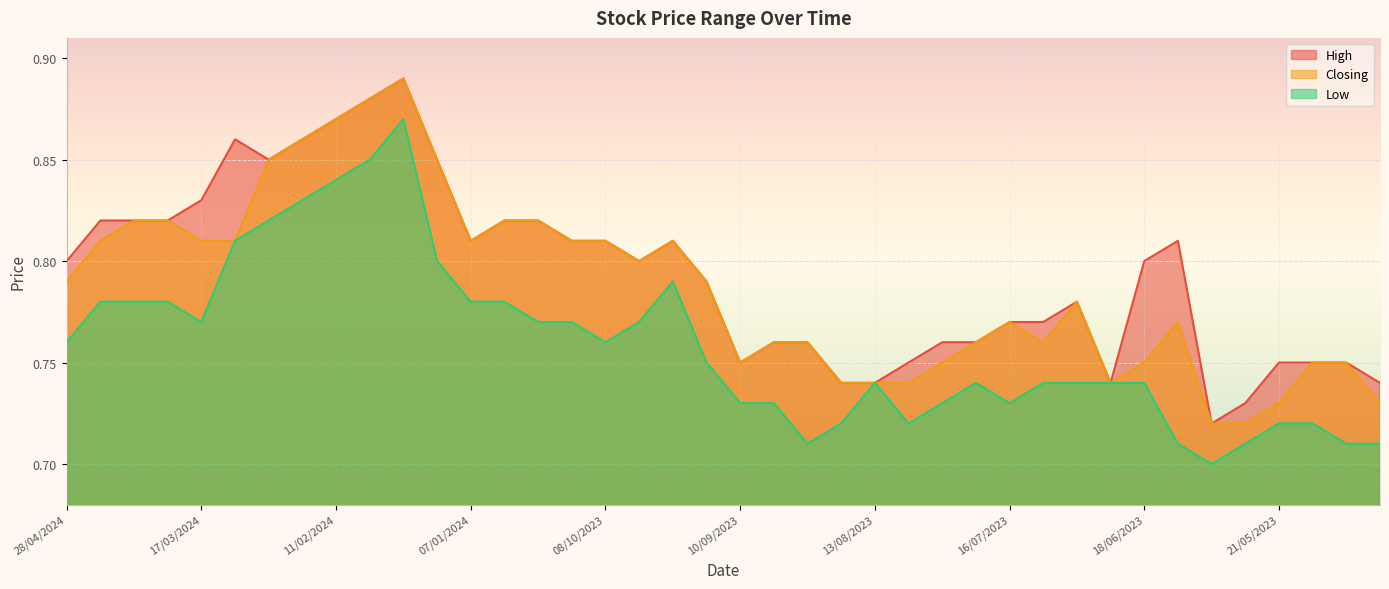

How many lines are shown in the chart?

3